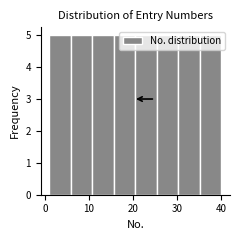

Reading left to right, transcribe this chart: for each bar, give the range it covers on the x-axis and its height. Neither the bar edges nor the heights are printed on the chart, so give them approximately, as read against the axes.

1 to 6: 5
6 to 11: 5
11 to 16: 5
16 to 21: 5
21 to 25: 5
25 to 30: 5
30 to 35: 5
35 to 40: 5